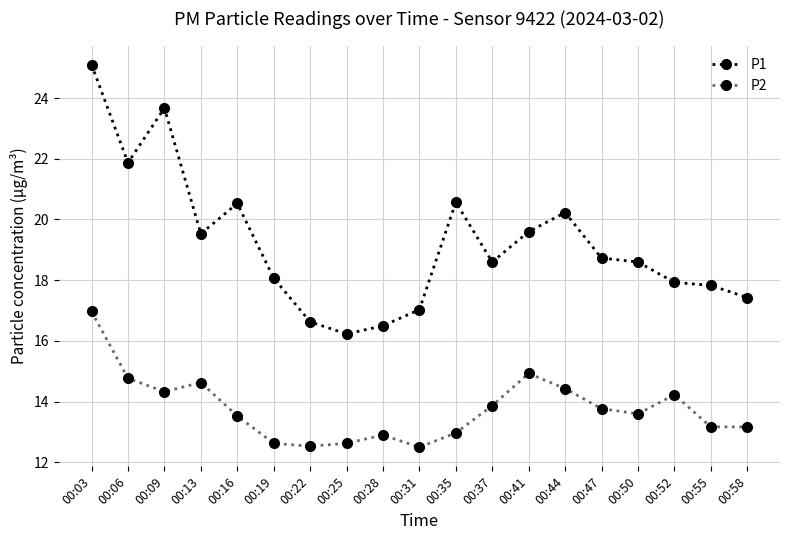

Which category has the highest value across all series?

00:03